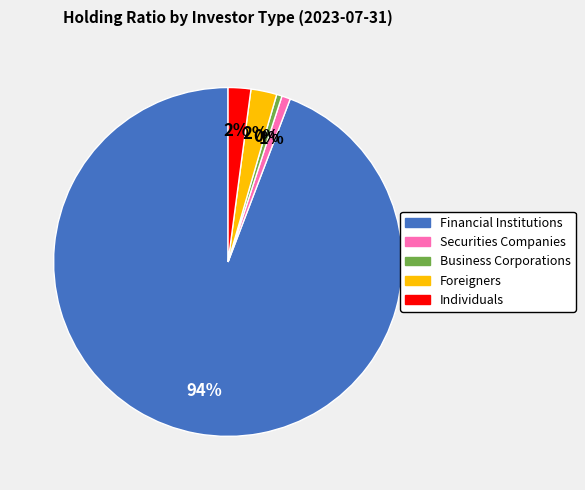

Between Securities Companies and Financial Institutions, which is larger?

Financial Institutions